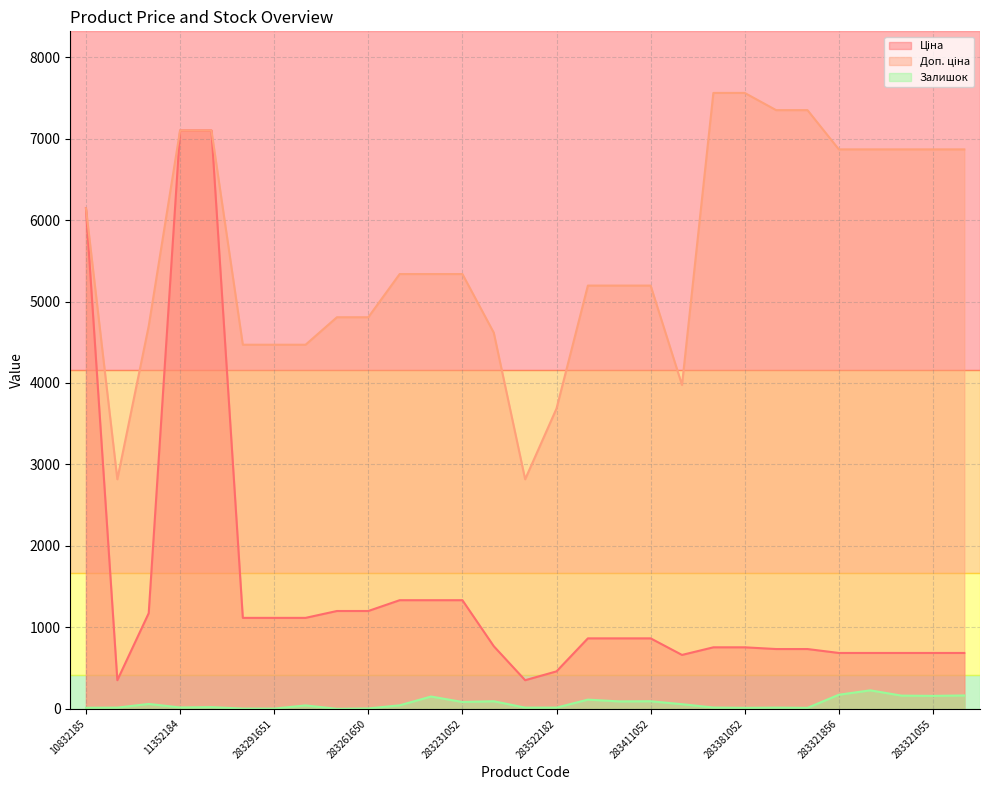

How many distinct data groups are displayed?

3